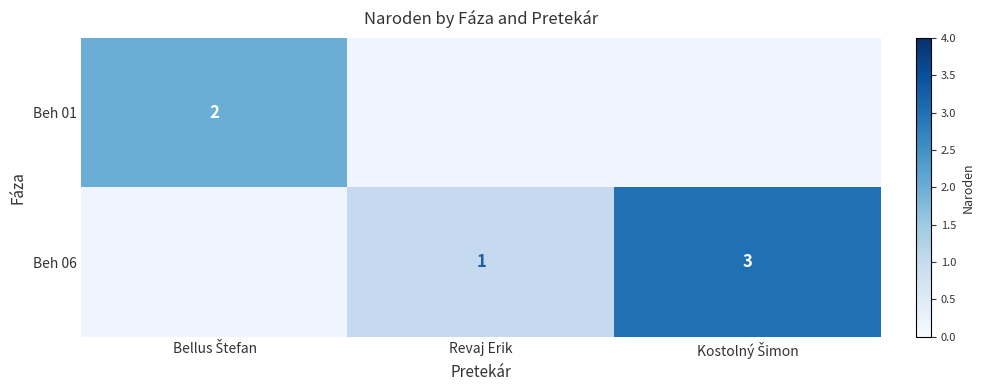

How many distinct data groups are displayed?

2